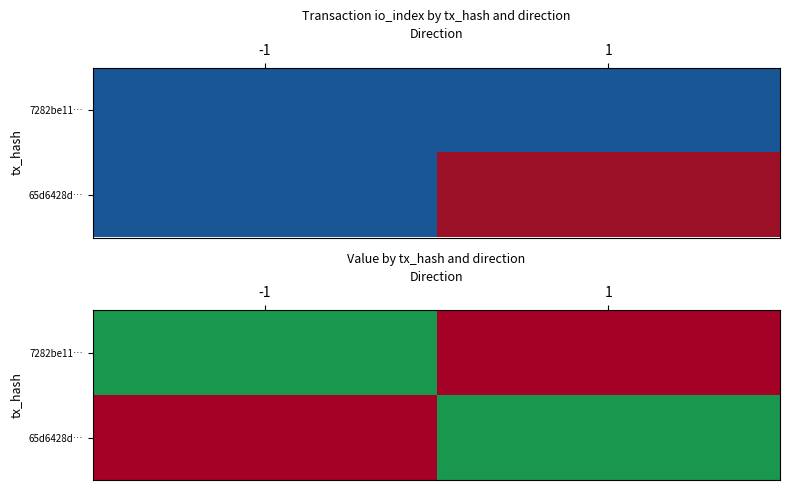

The value of 65d6428d… at -1 is 0.0. True or false?

True